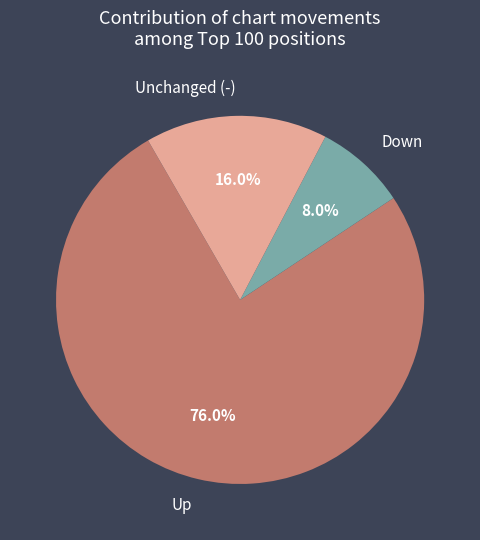

Between Unchanged (-) and Down, which is larger?

Unchanged (-)